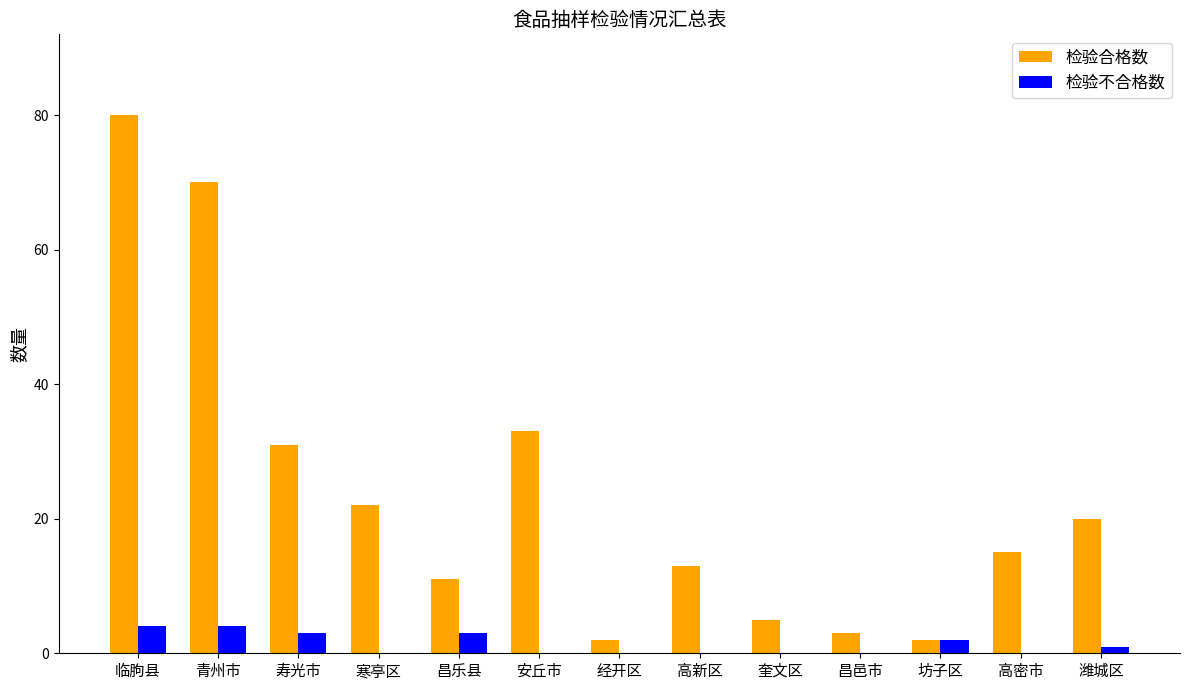

What is the sum of the 检验合格数 values at 临朐县 and 昌邑市?

83